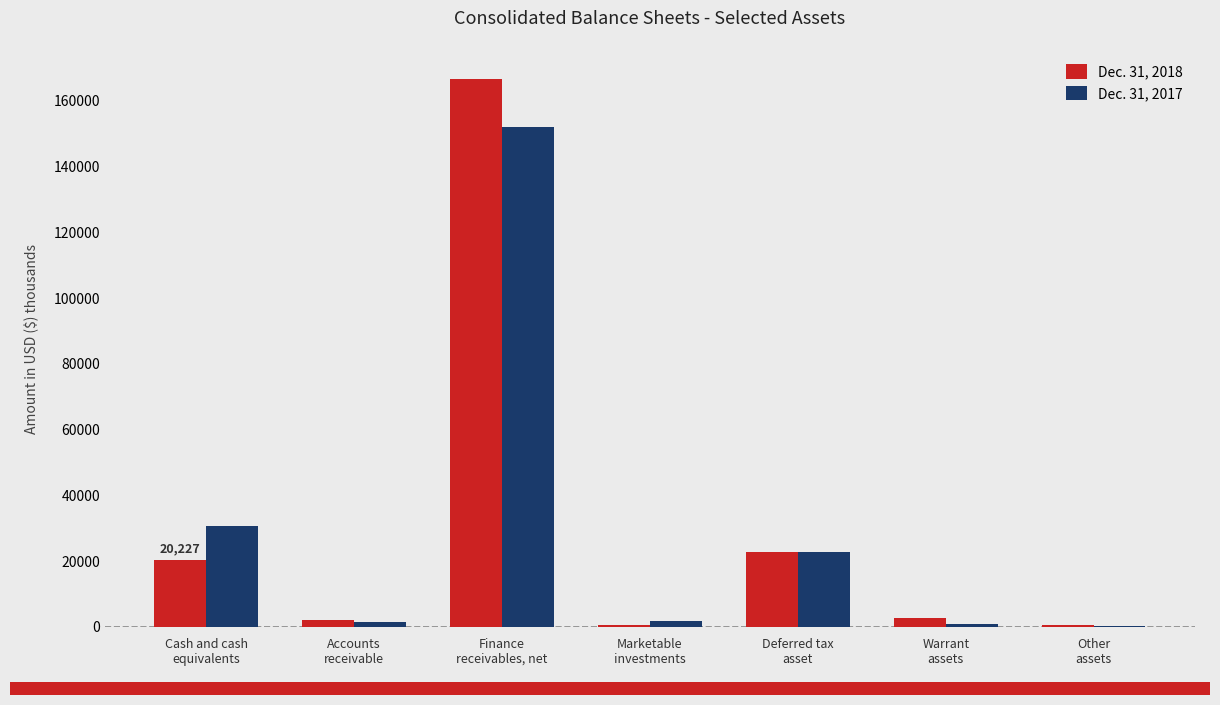

Where is Dec. 31, 2018 nearest to the value 83571?

Deferred tax
asset